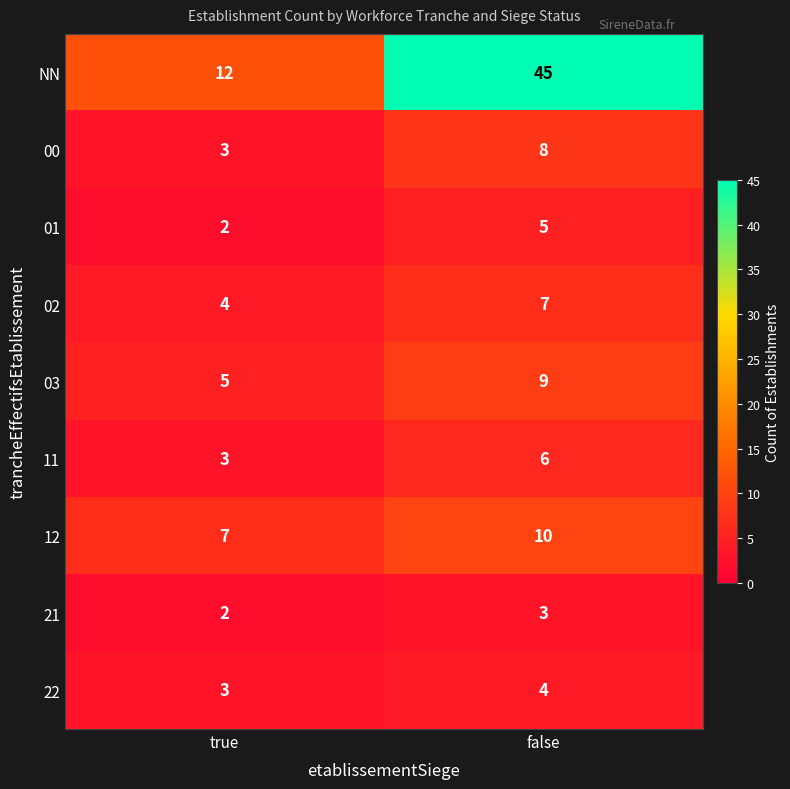

Reading left to right, what are all the values shown in this chart?

NN: true=12	false=45
00: true=3	false=8
01: true=2	false=5
02: true=4	false=7
03: true=5	false=9
11: true=3	false=6
12: true=7	false=10
21: true=2	false=3
22: true=3	false=4